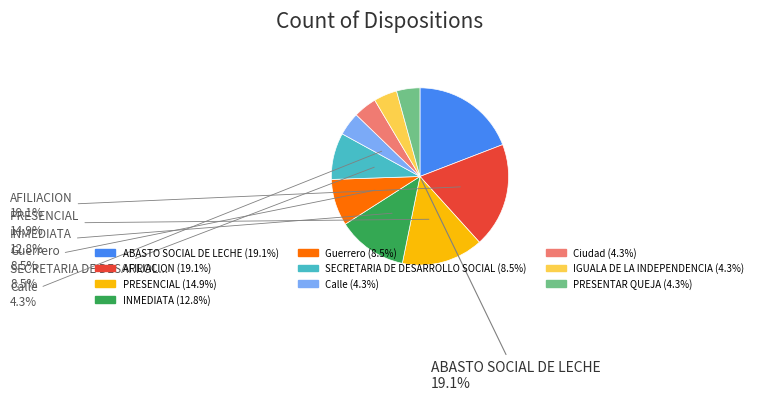

Is there any slice that represents more than half of the pie?

No